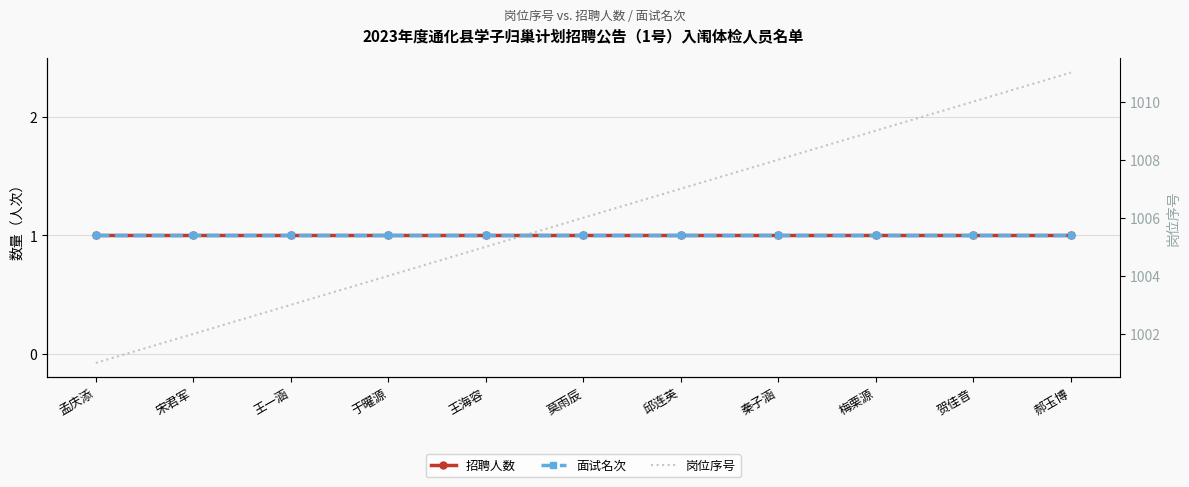

True or false: 面试名次 and 招聘人数 intersect in this chart.

False